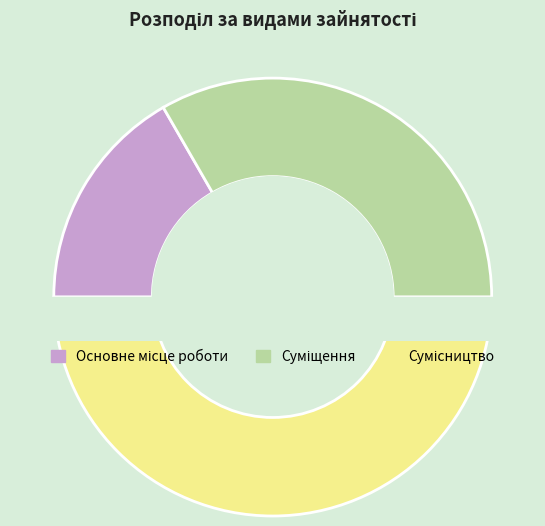

How many slices are in this pie chart?

3